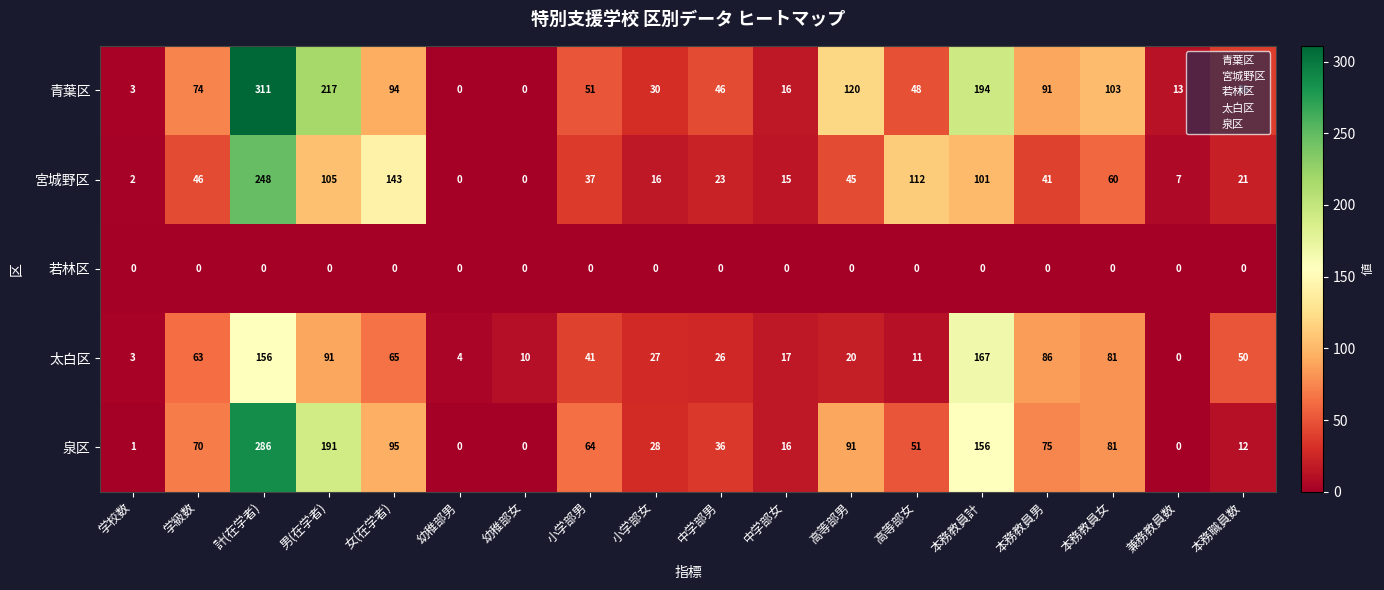

True or false: 泉区 has a value of 0 at 幼稚部男.

True